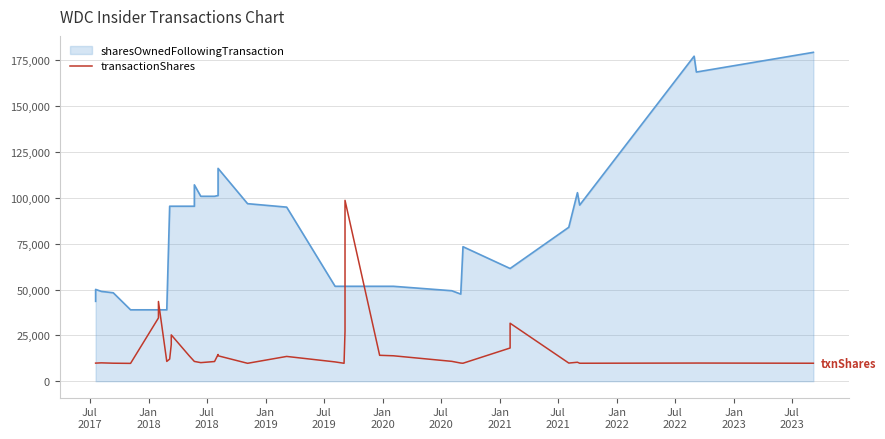

Where is the first local maximum?

Jul
2018